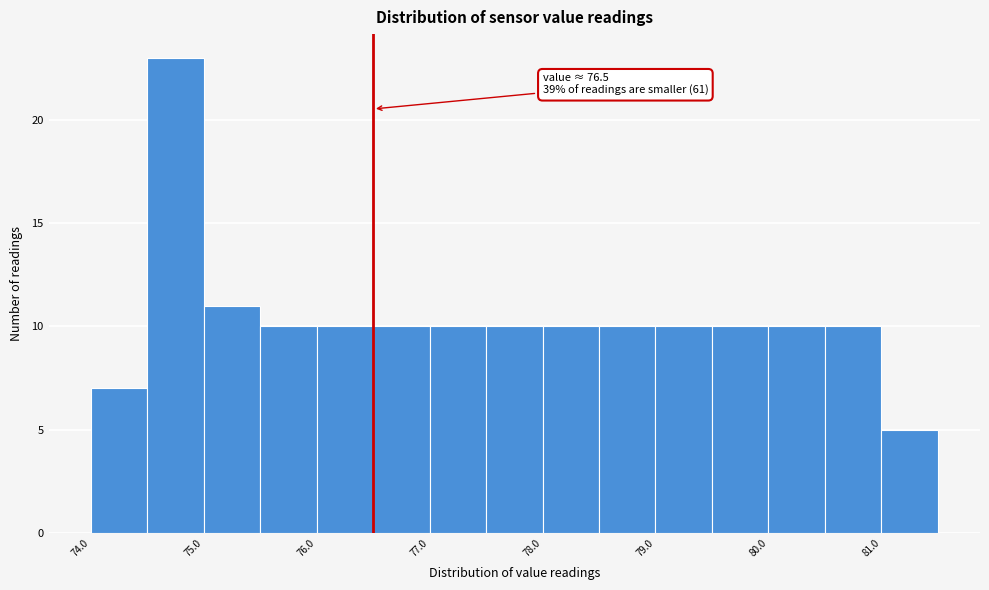

Which range on the x-axis has the tallest bar?

74.5 to 75.0